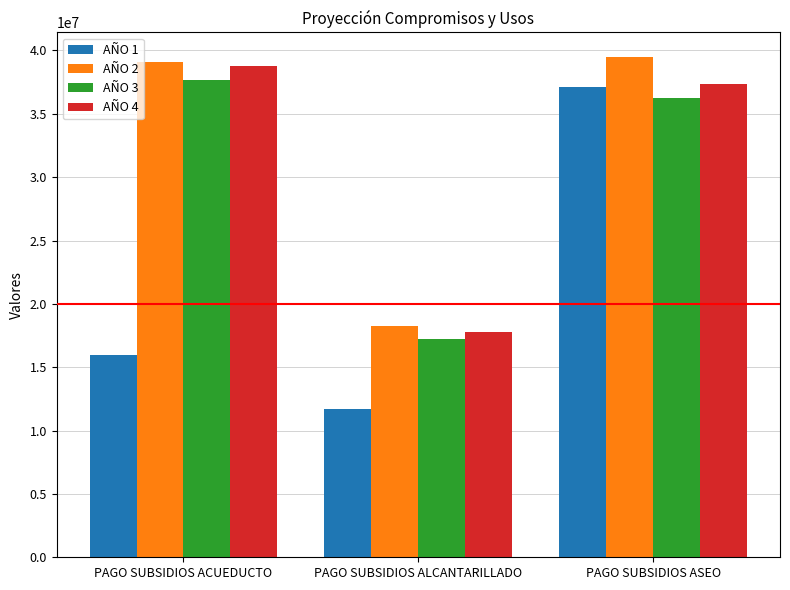

What is the total value across all series at PAGO SUBSIDIOS ALCANTARILLADO?

64925527